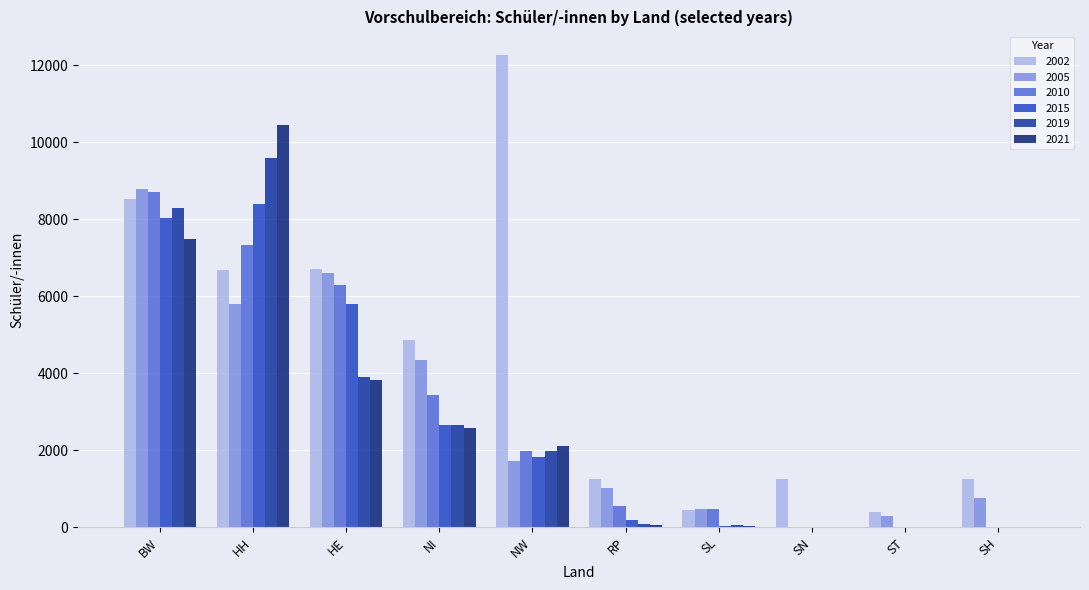

Where does the 2019 series first go above 1977?

BW